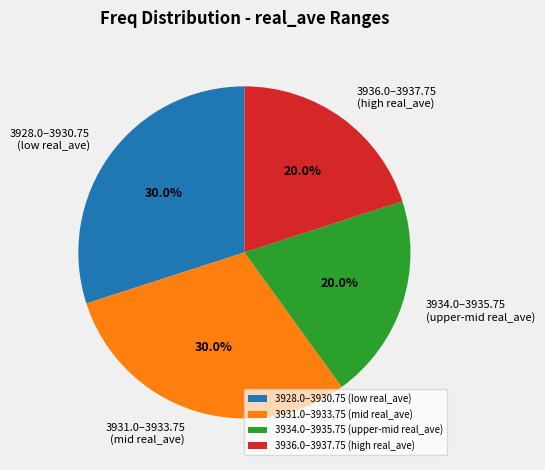

Does any single category account for the majority?

No